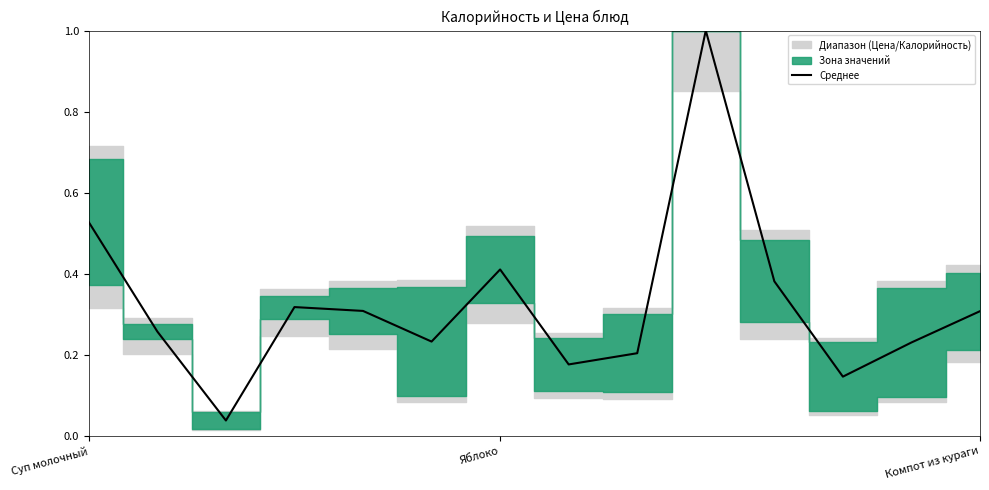

True or false: Среднее has a value of 0.2 at Компот из кураги.

False